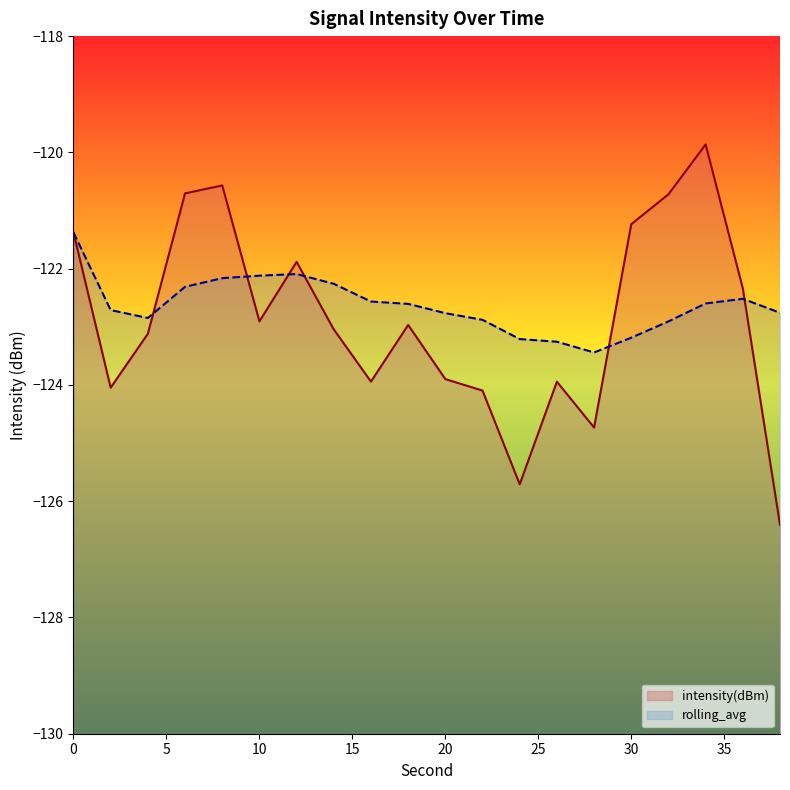

What is the difference between the maximum and second lowest values in the intensity(dBm) series?

5.8